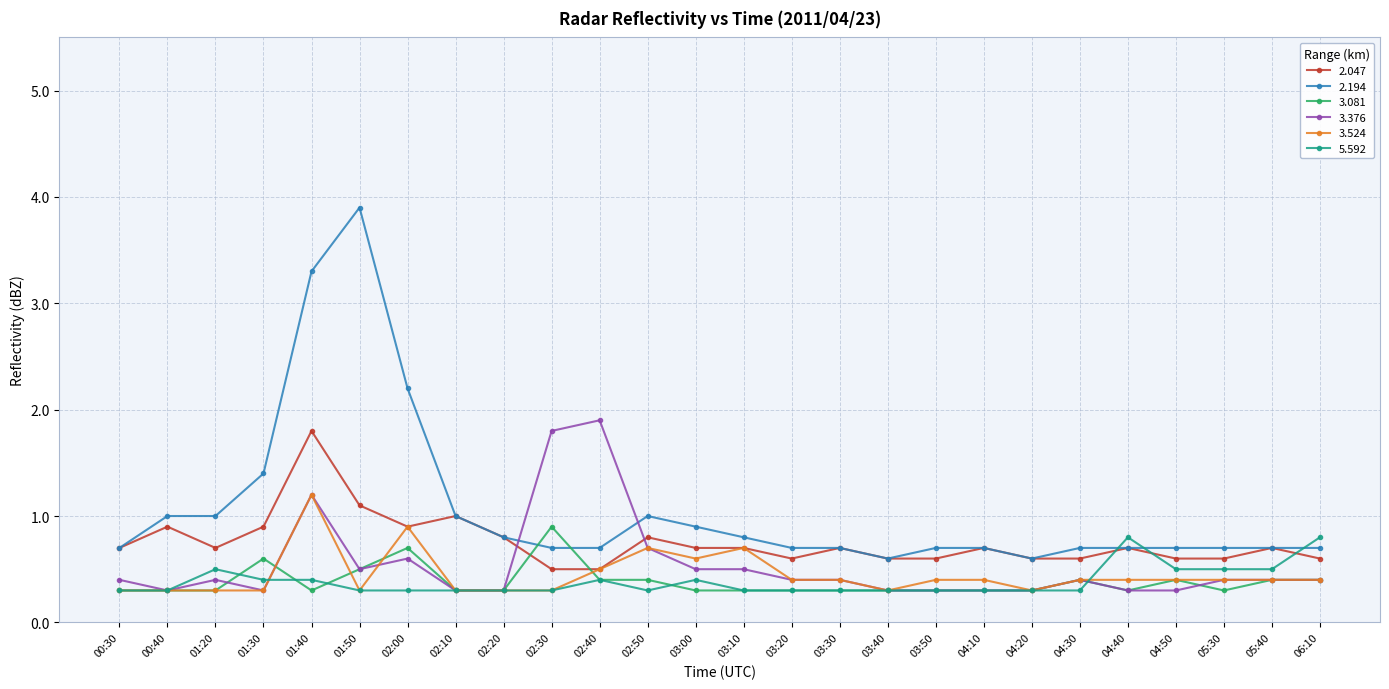

The 3.376 series shows 0.8 at 01:40. True or false?

False